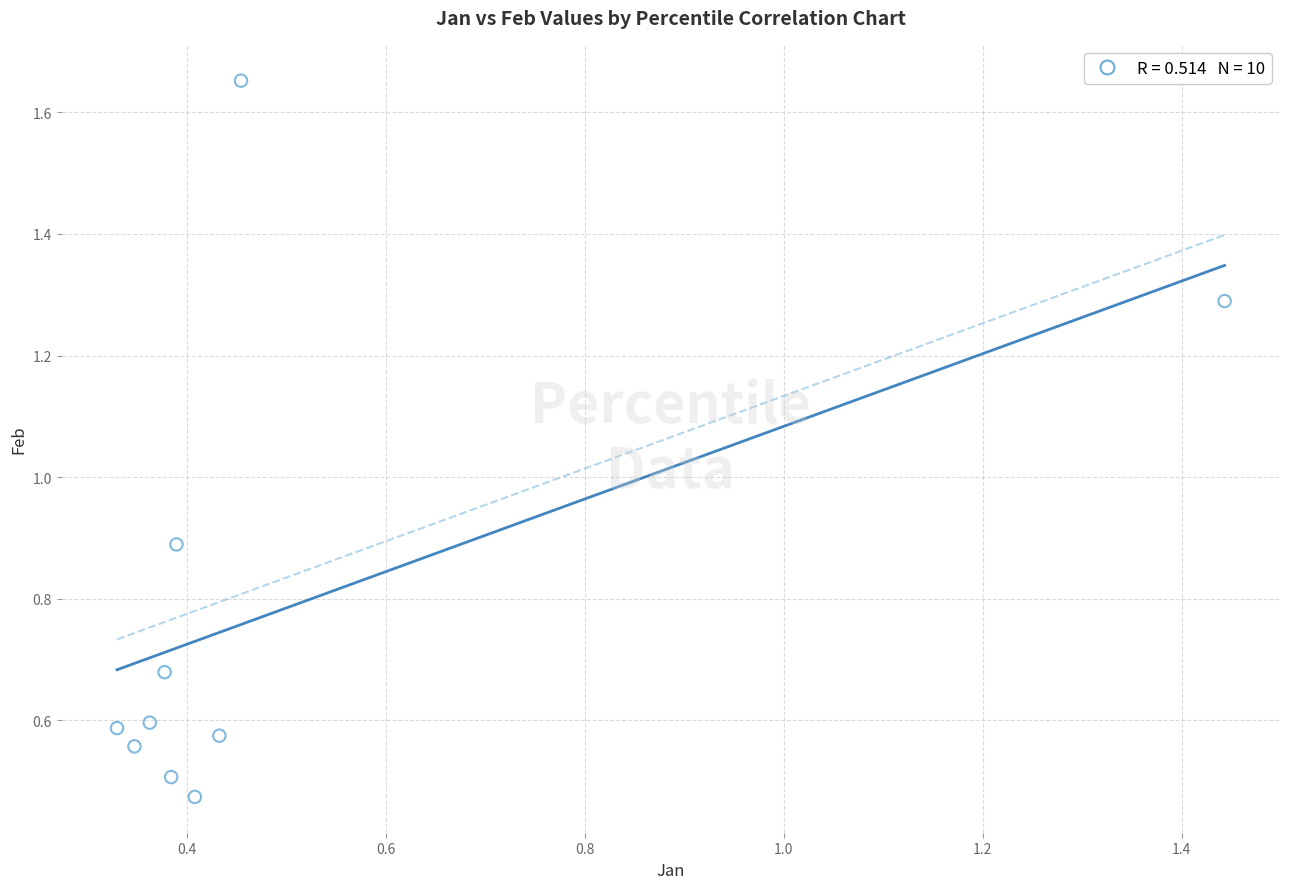

What is the range of X values (max minus min)?

1.1